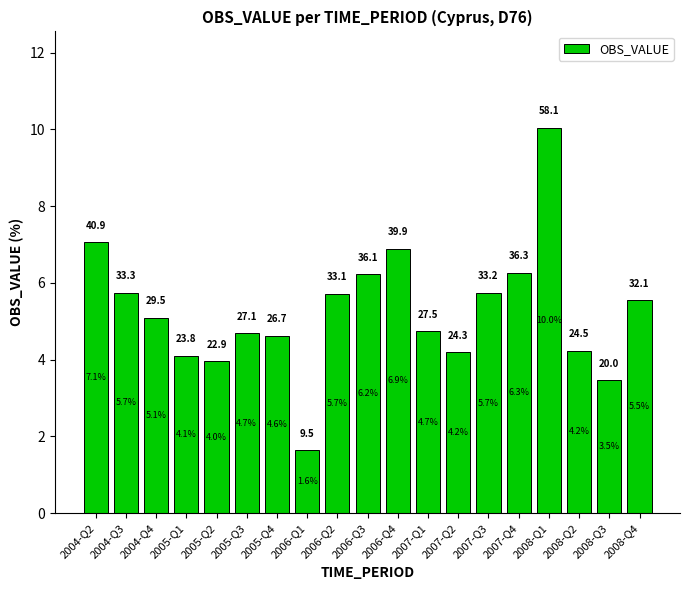

How many data points are above 5?

10